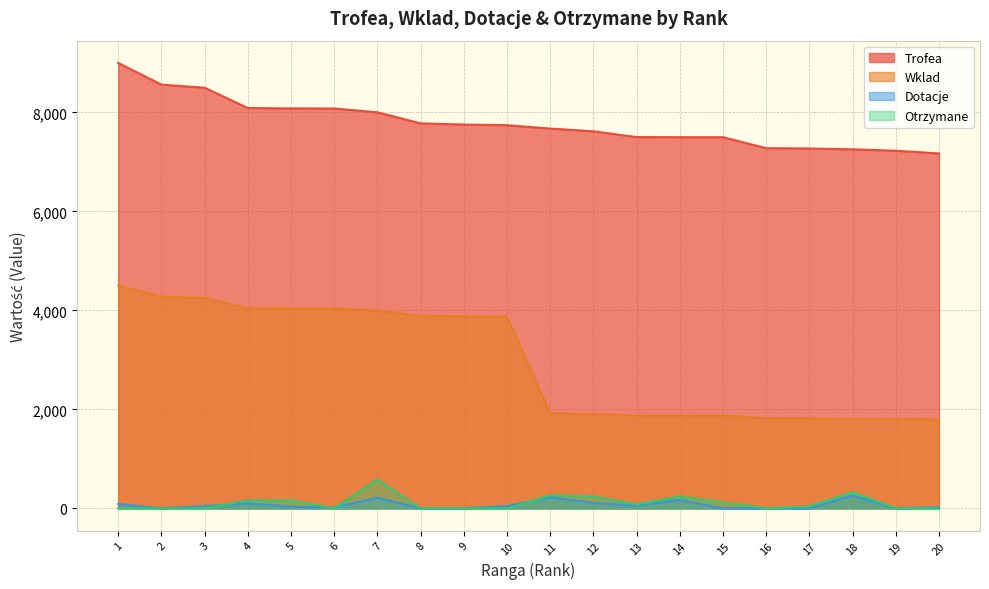

How many data points in Trofea are above 7742?

9